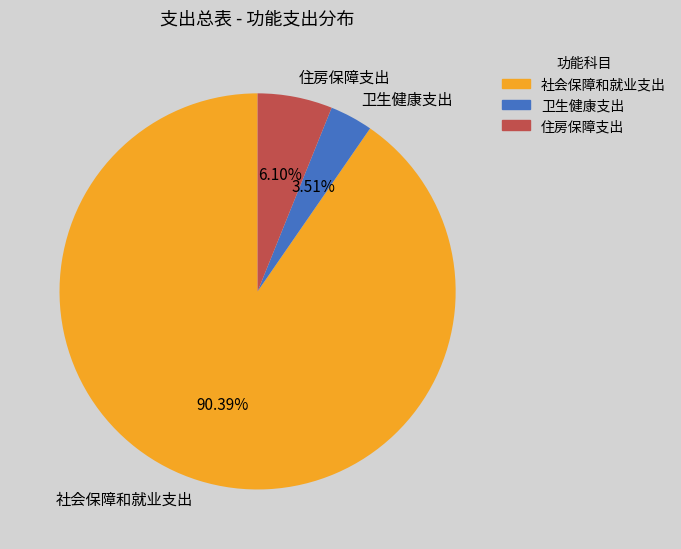

Is there any slice that represents more than half of the pie?

Yes